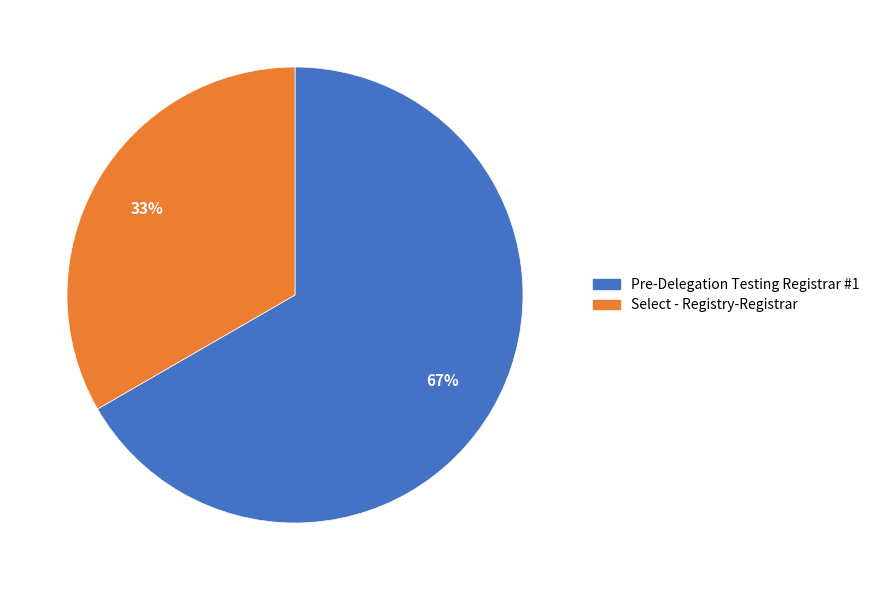

What is the smallest slice in the pie chart?

Select - Registry-Registrar